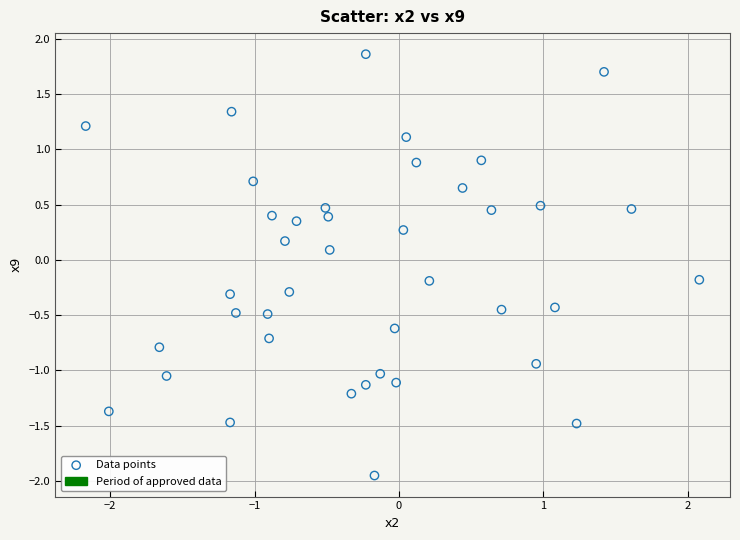

What is the range of X values (max minus min)?

4.2